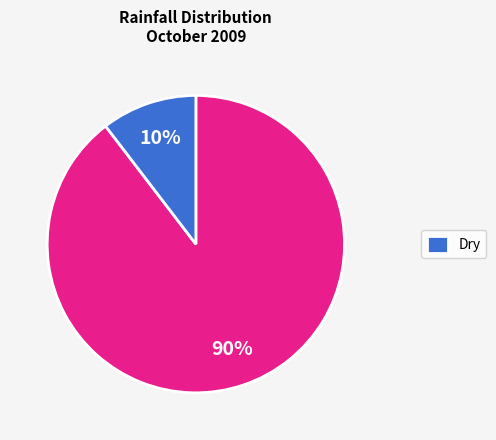

Is there a majority slice in this chart?

Yes